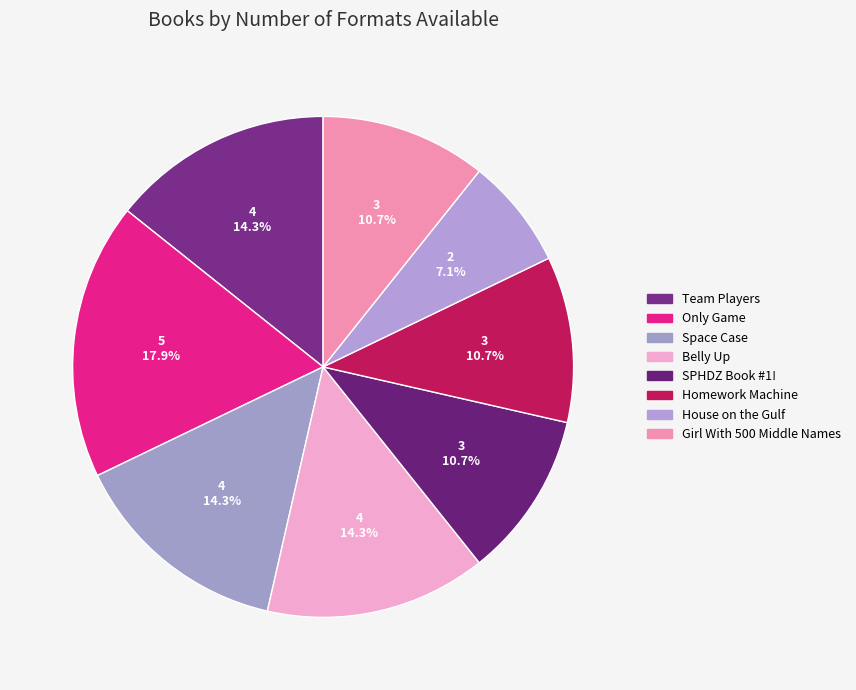

Count the number of slices in the pie.

8